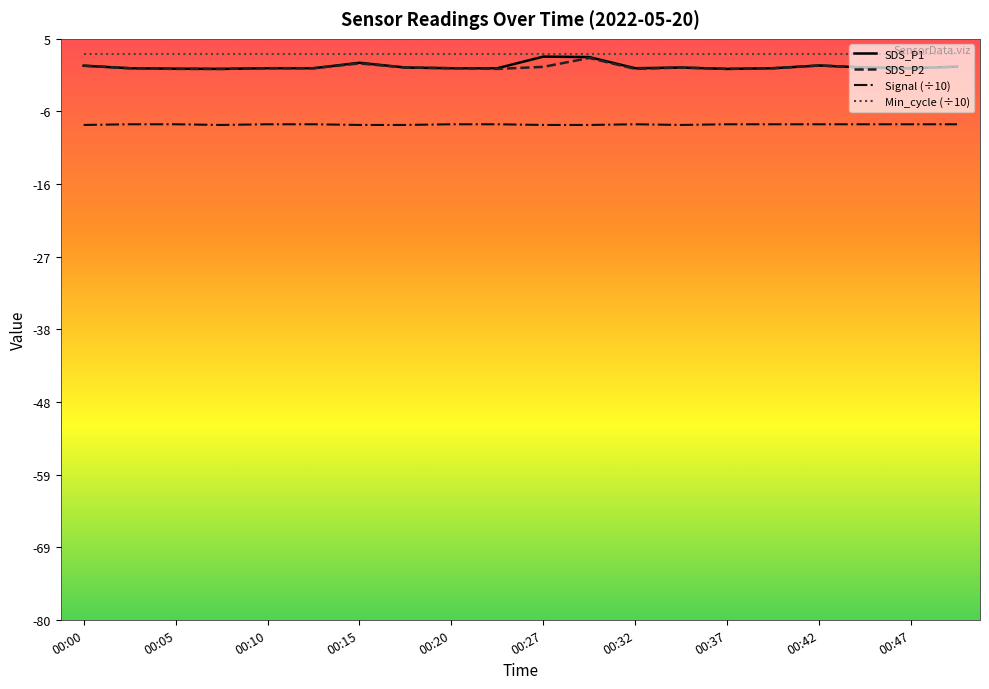

True or false: SDS_P2 and Signal (÷10) intersect in this chart.

False